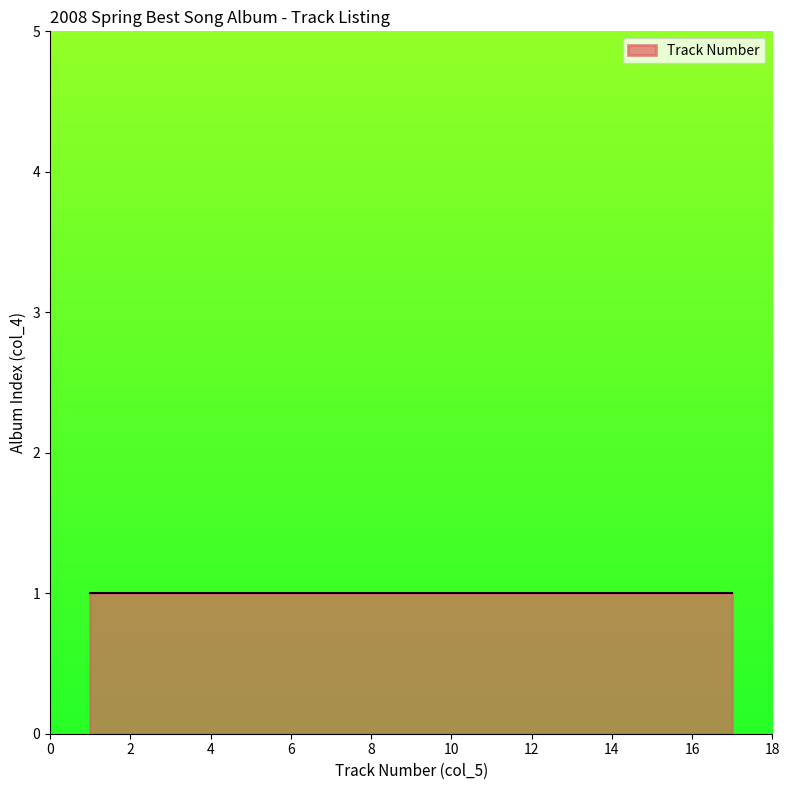

What is the value of the 10th point from the left?

10